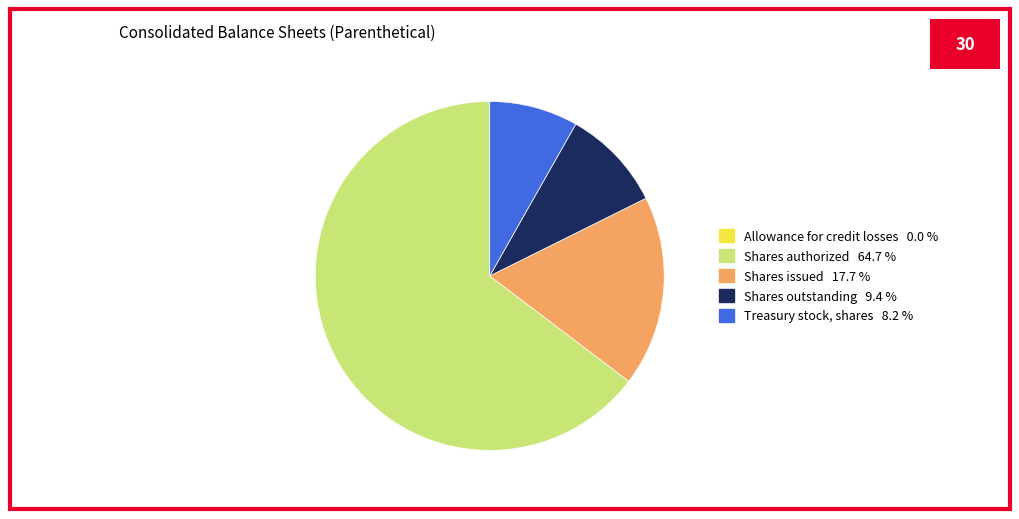

Does any single category account for the majority?

Yes